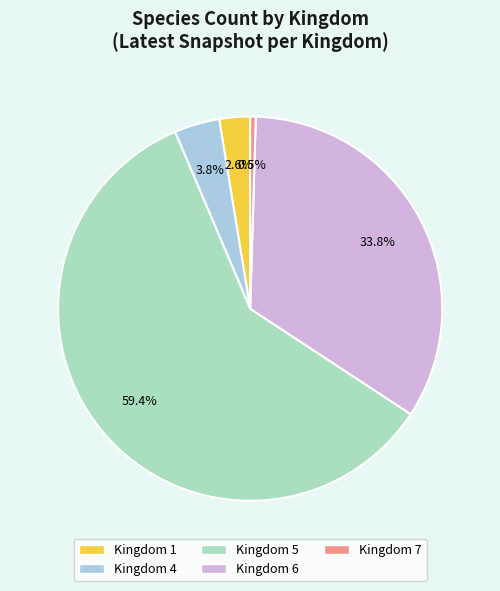

Is there any slice that represents more than half of the pie?

Yes